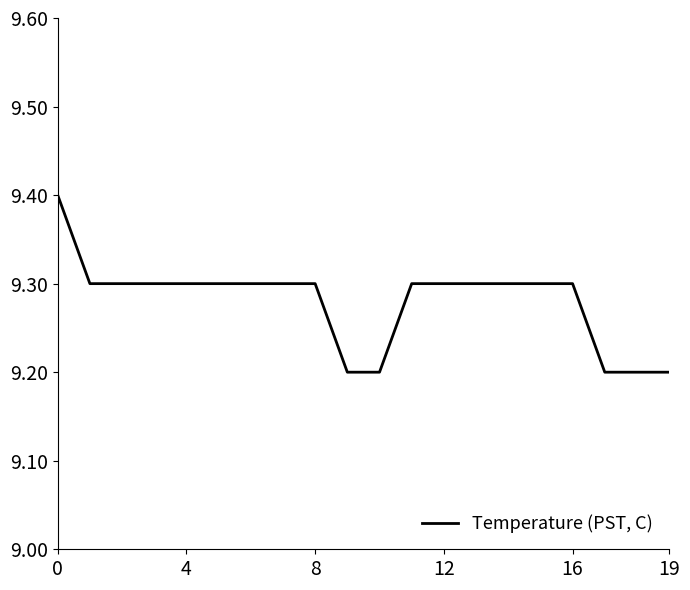

What is the sum of all values?

185.6